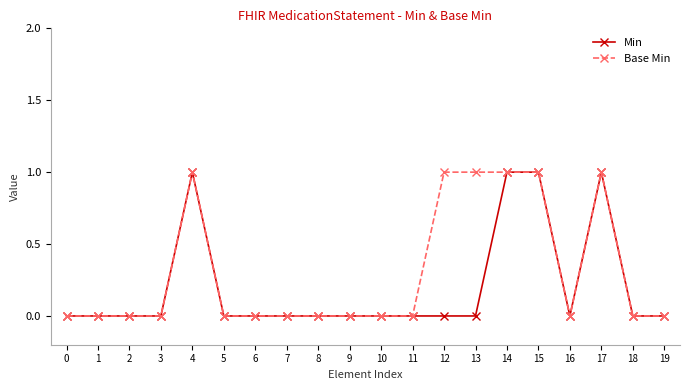

The Min series shows 1 at 15. True or false?

True